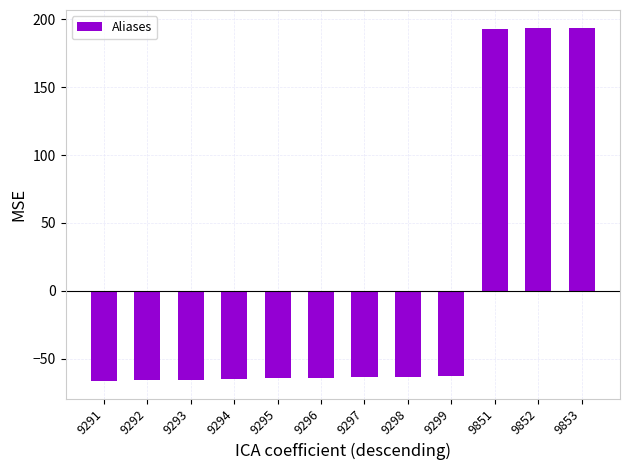

What is the change in value from 9294 to 9853?

+258.6